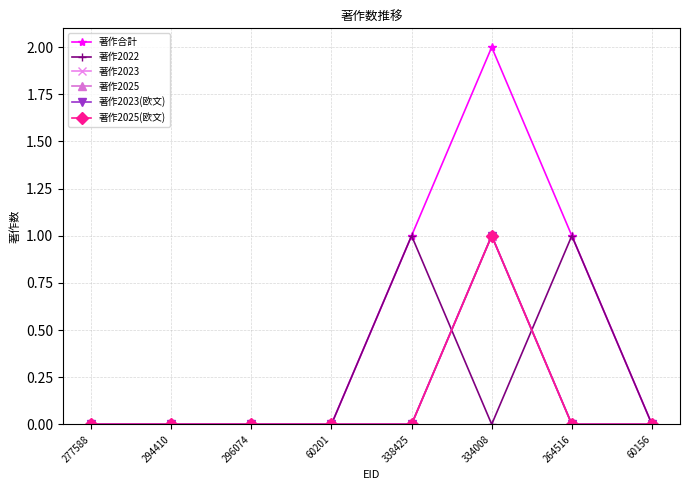

What is the label of the 4th point from the left?

60201